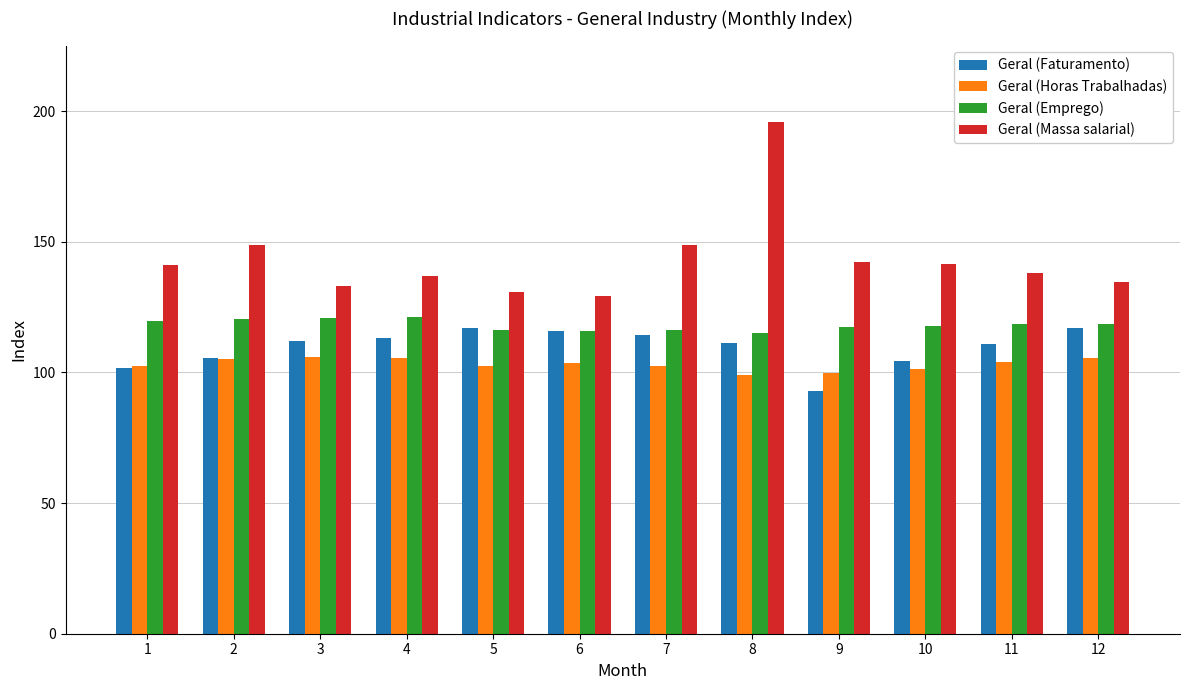

Which label corresponds to the smallest value in the chart?

9